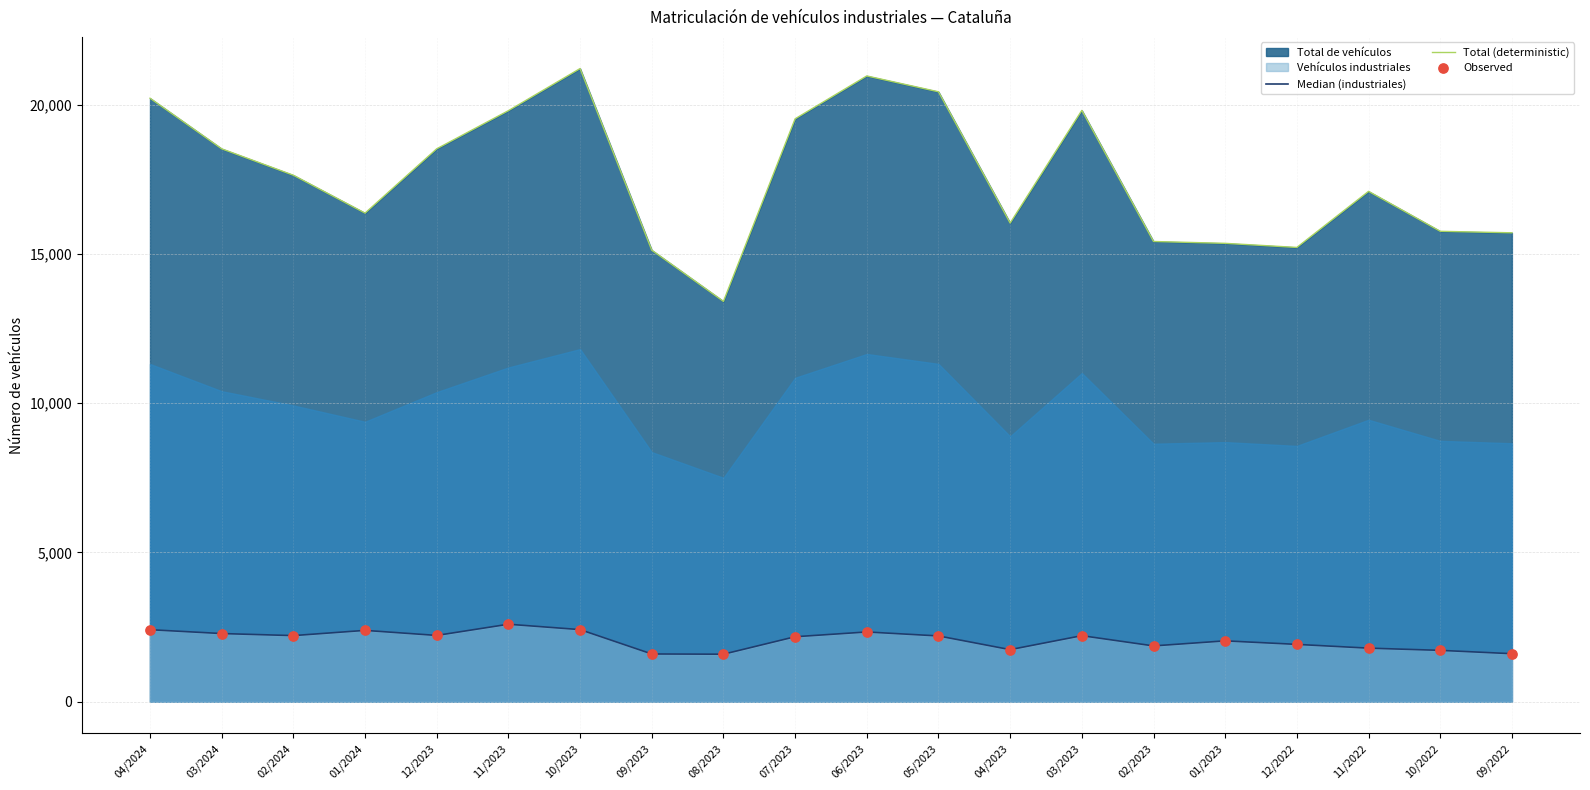

Which series contains the lowest Y value?

Median (industriales)